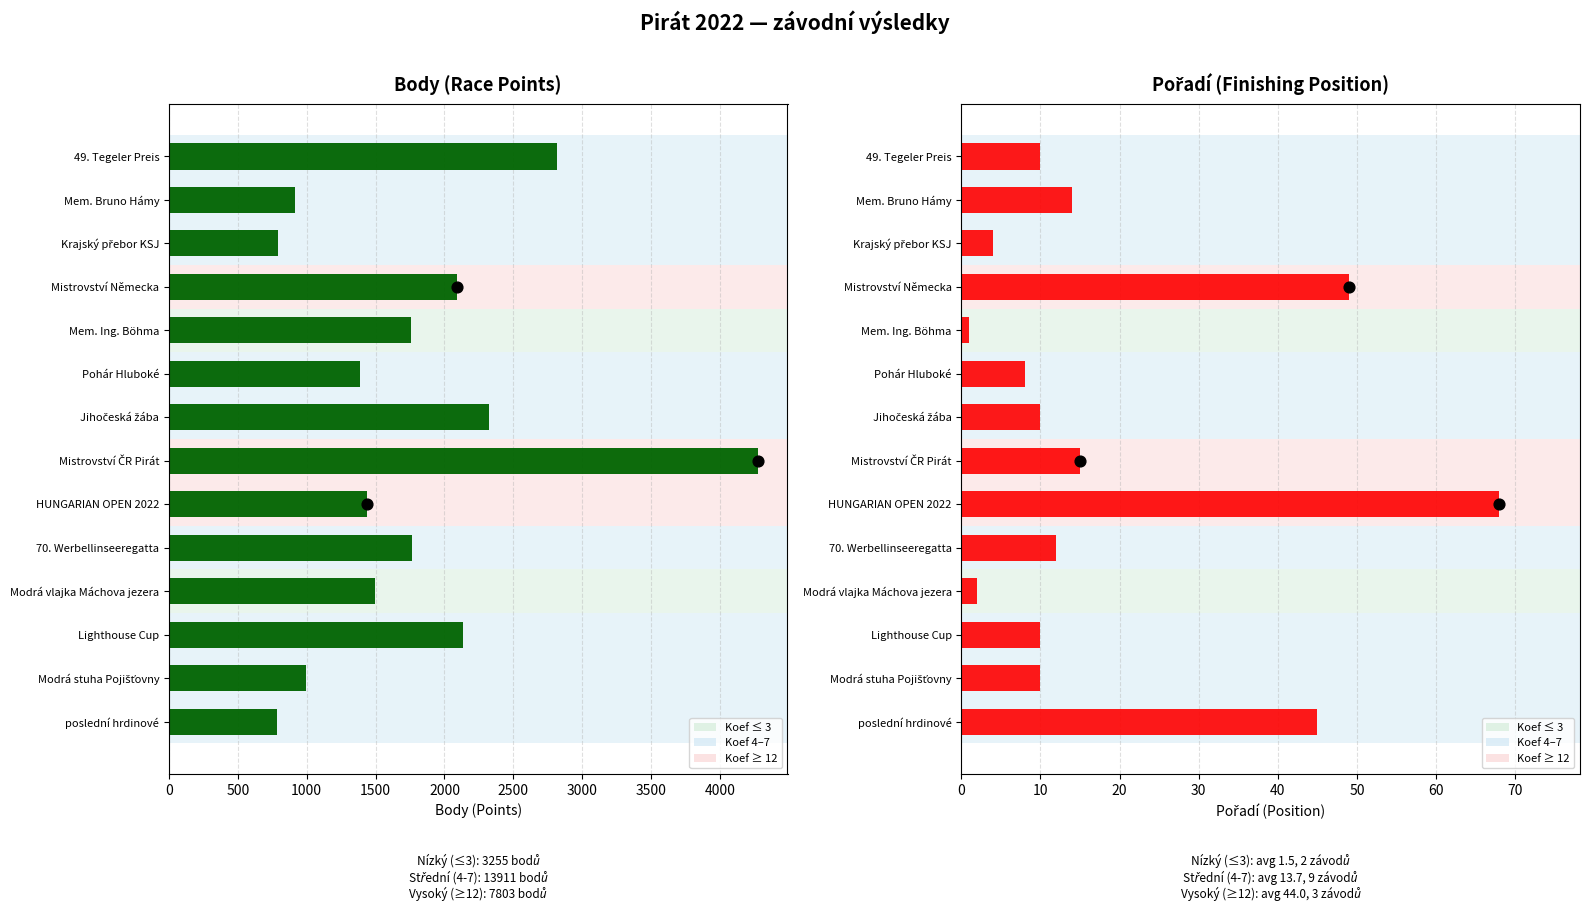

Which series has the largest total across all categories?

Body